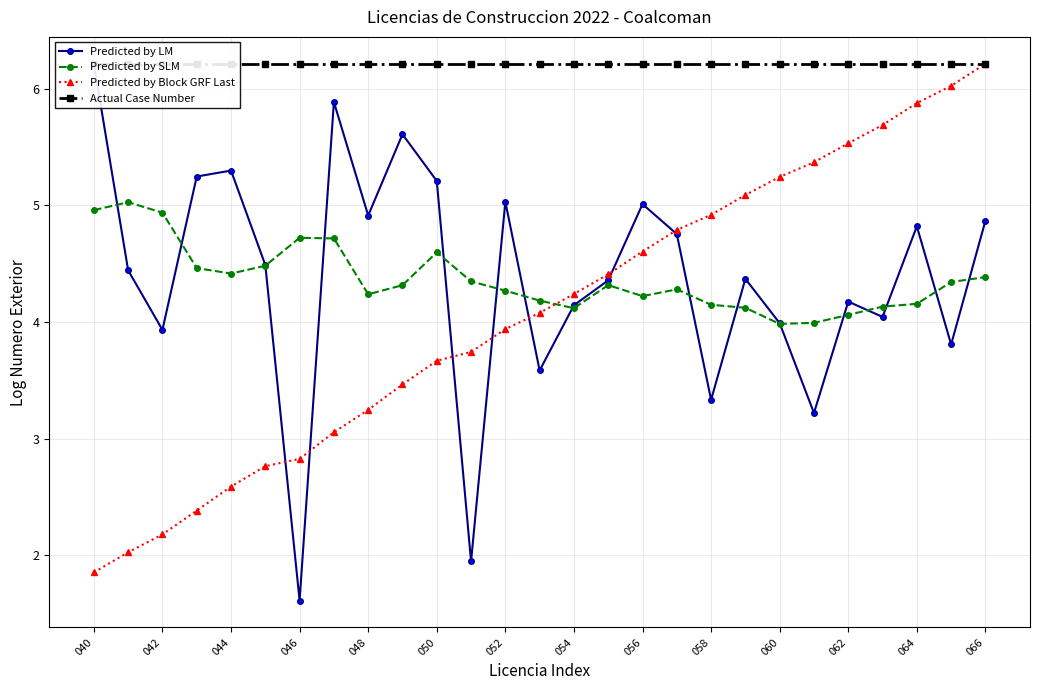

Does the chart display data point markers on the line(s)?

Yes